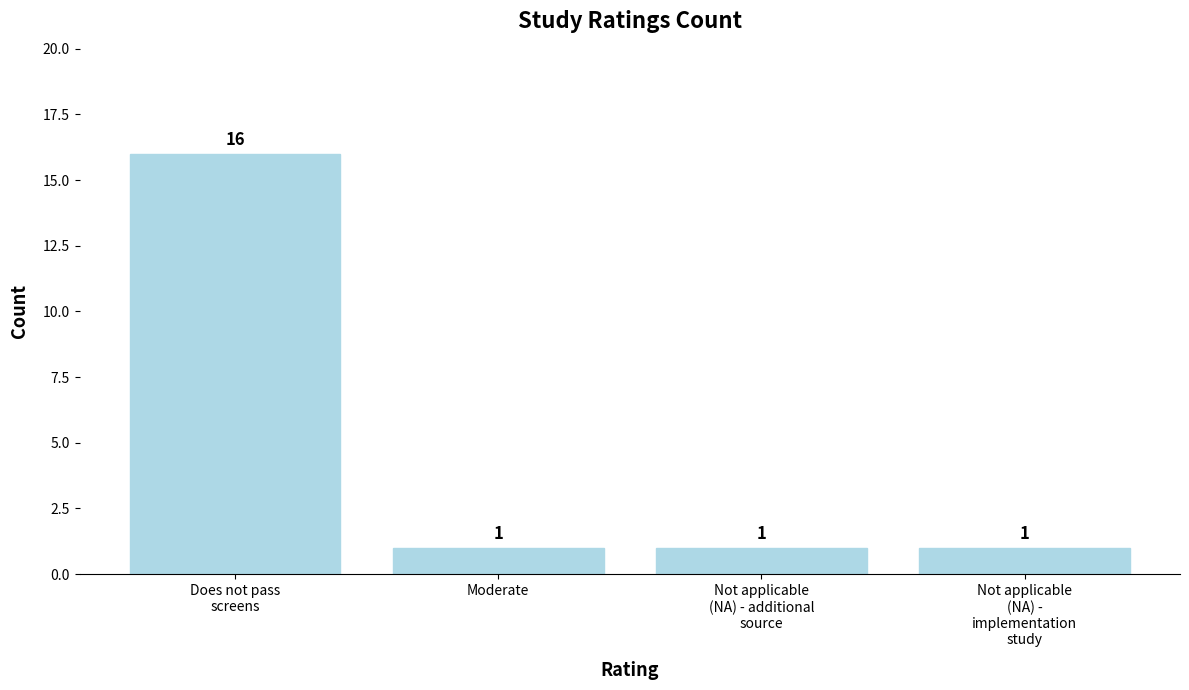

Reading left to right, what are all the values shown in this chart?

Does not pass
screens=16	Moderate=1	Not applicable
(NA) - additional
source=1	Not applicable
(NA) -
implementation
study=1